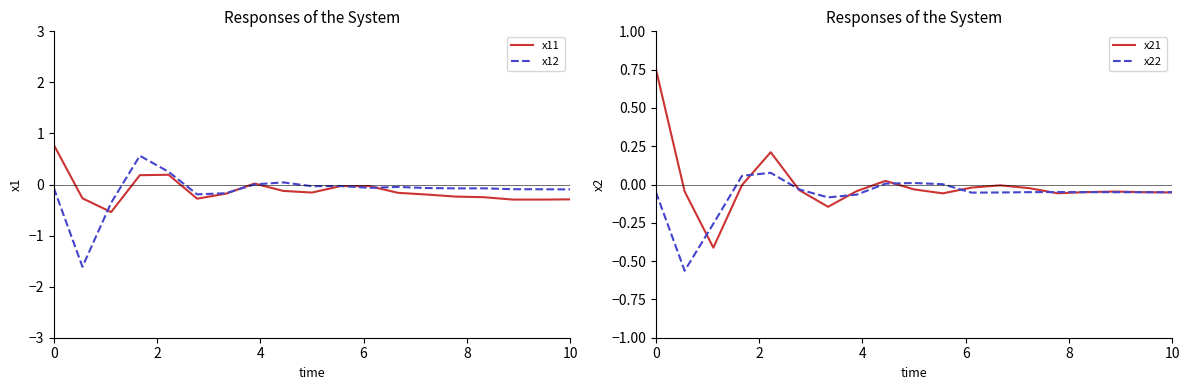

The value of x11 at 0 is 0.2. True or false?

False